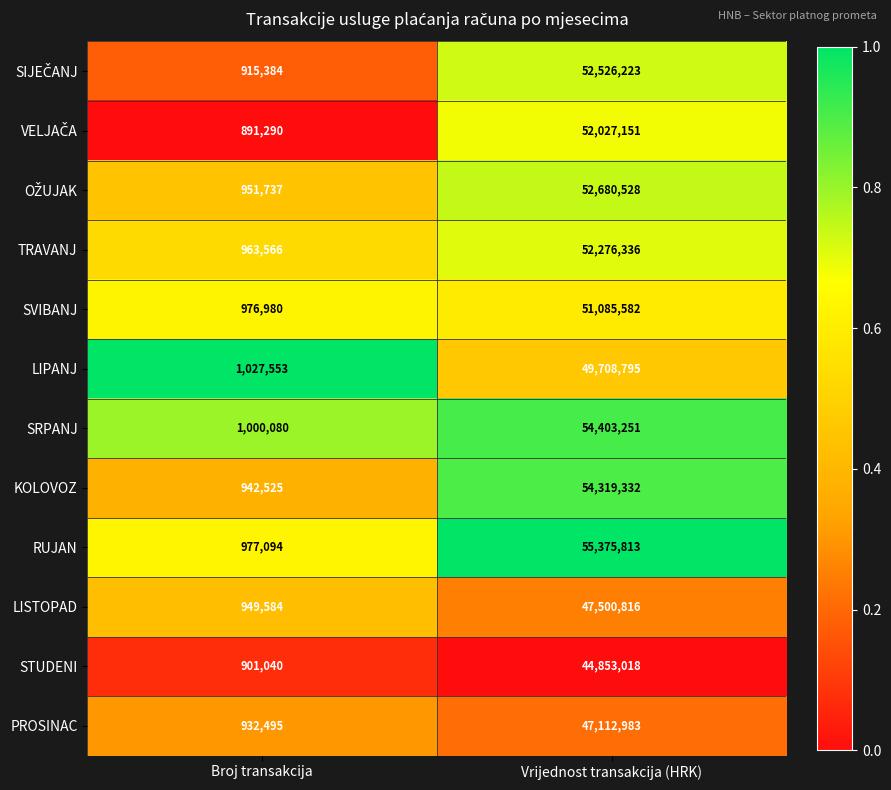

The value of PROSINAC at Vrijednost transakcija (HRK) is 47112983. True or false?

True